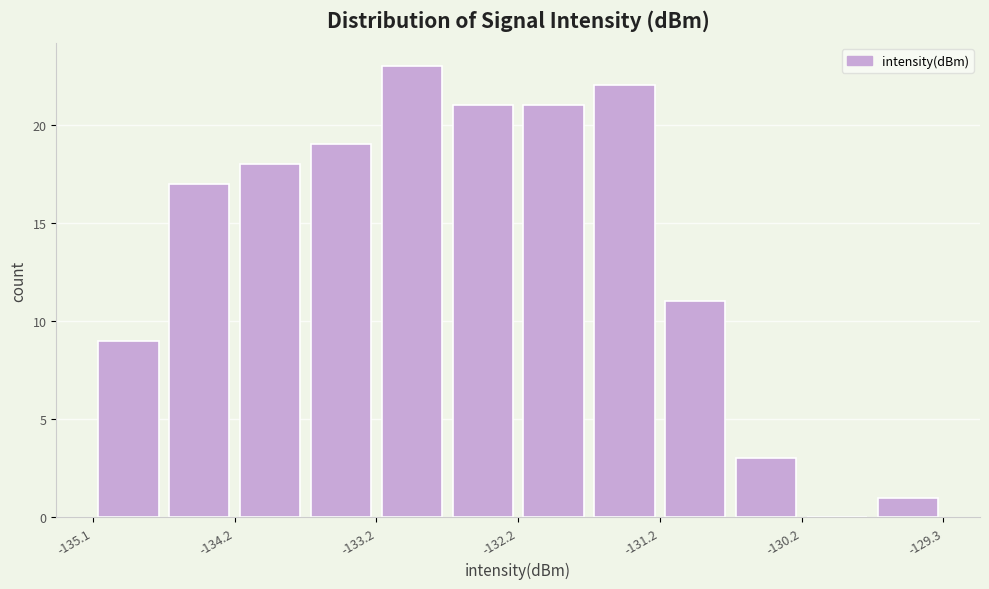

How tall is the bar that spans -132.7 to -132.2 on the x-axis? Neither the bar edges nor the heights are printed on the chart, so give them approximately, as read against the axes.

21